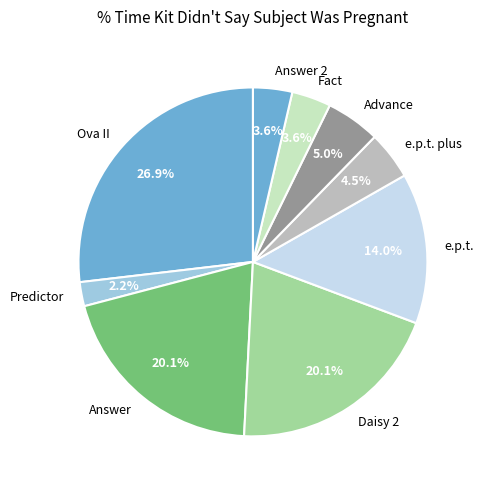

How many segments does this pie chart have?

9